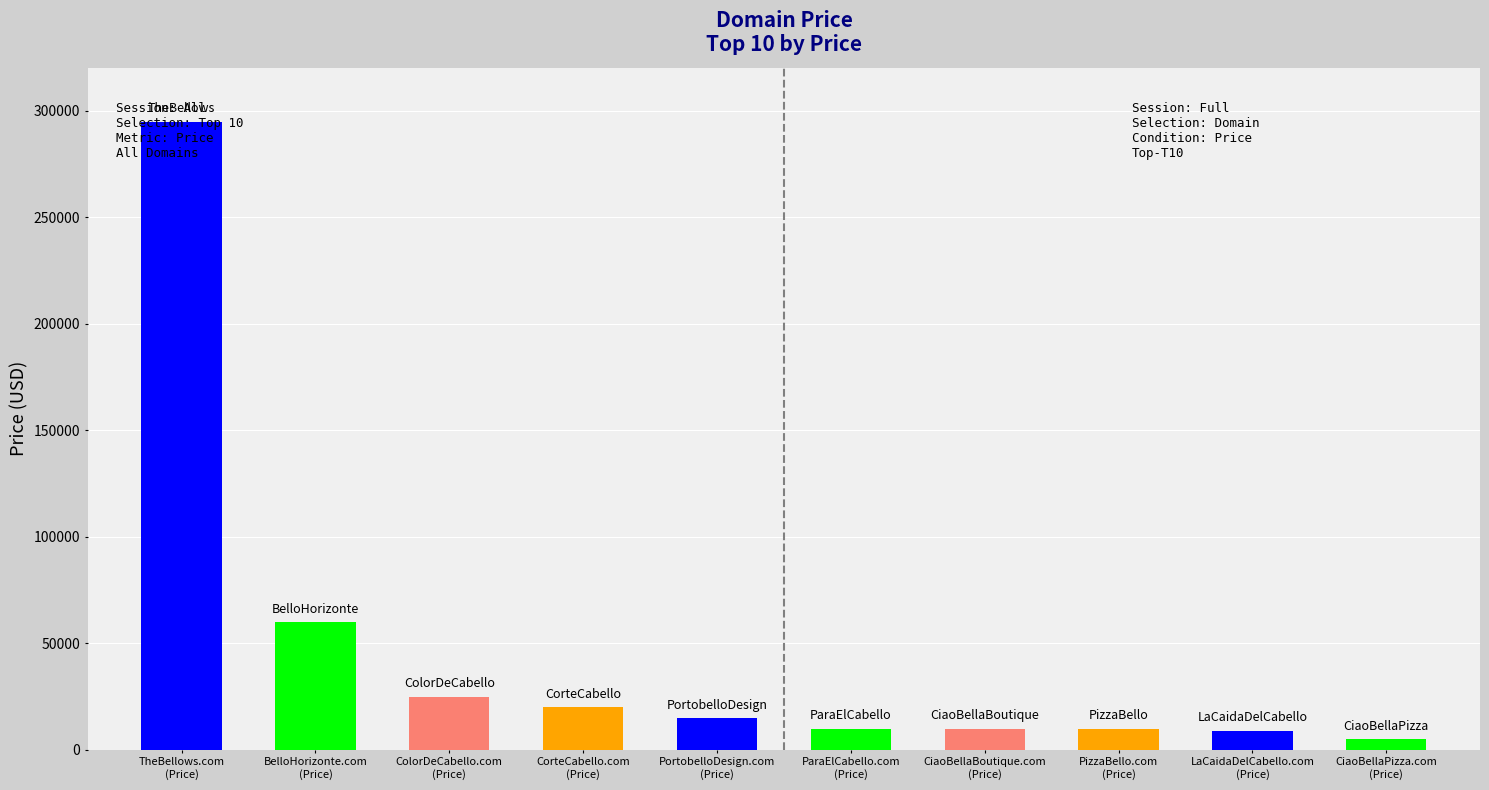

What is the sum of all values?

457880